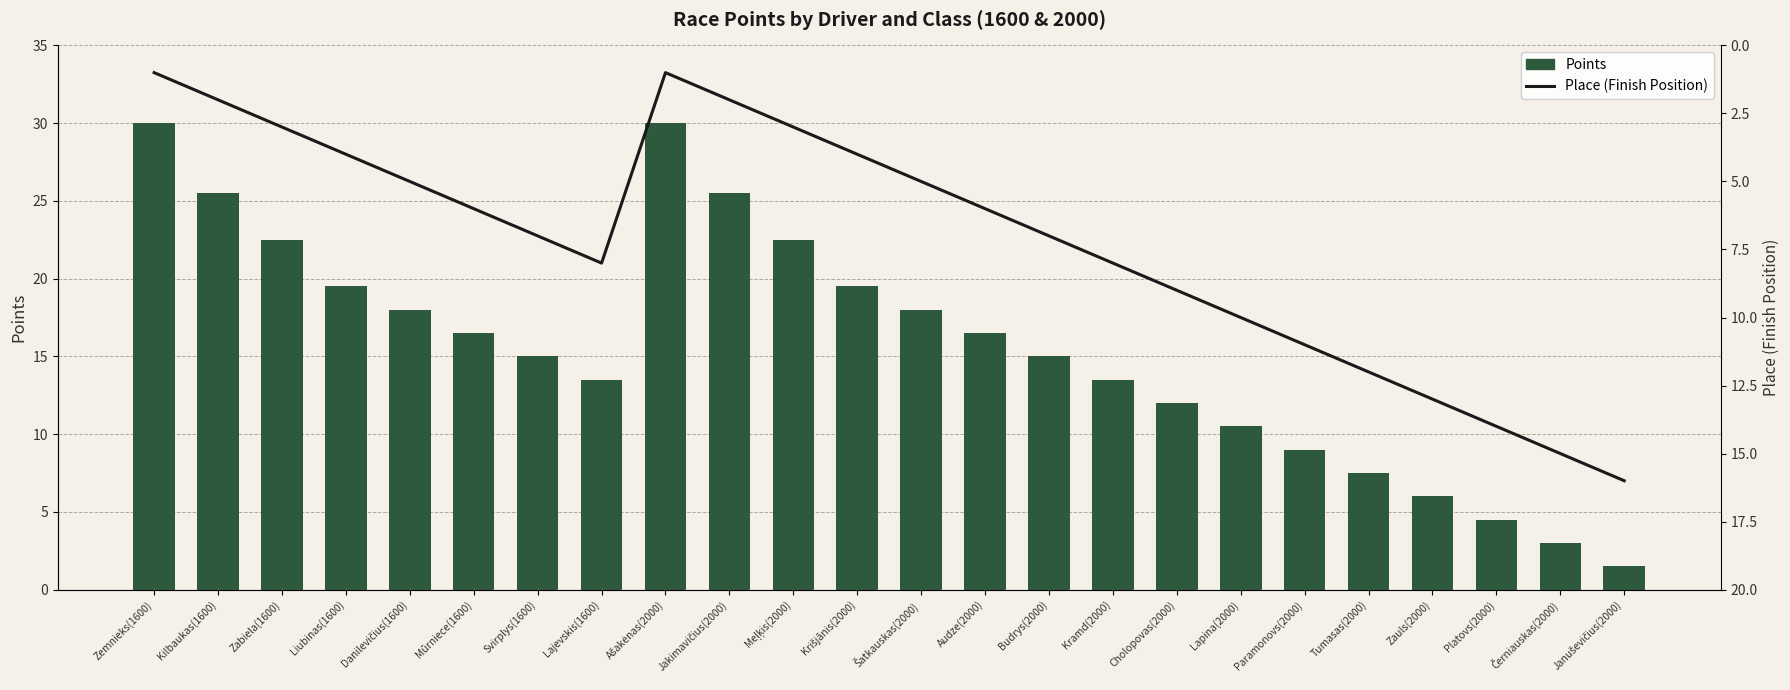

Which label corresponds to the largest value in the chart?

Zemnieks(1600)